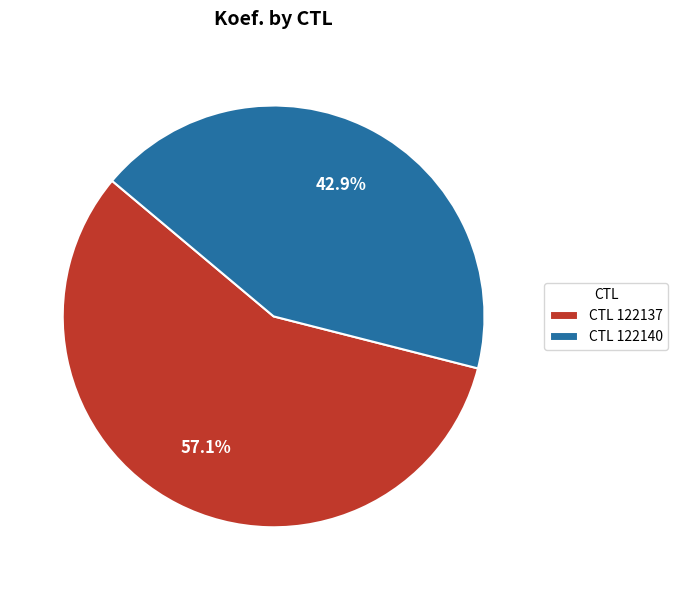

Which slice is the largest?

CTL 122137